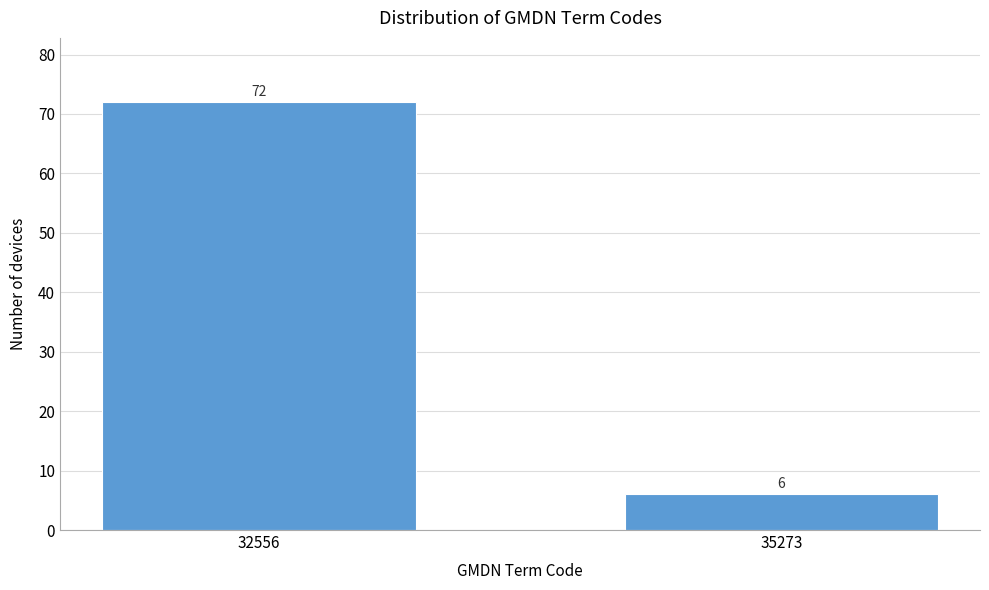

Reading right to left, what are all the values shown in this chart?

35273=6	32556=72